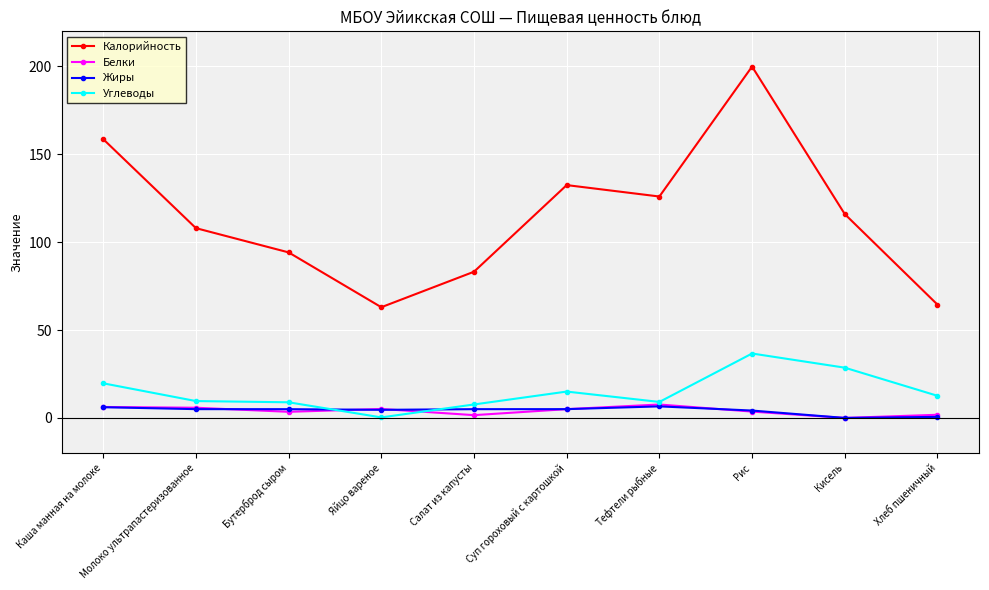

What is the sum of all Калорийность values?

1146.0